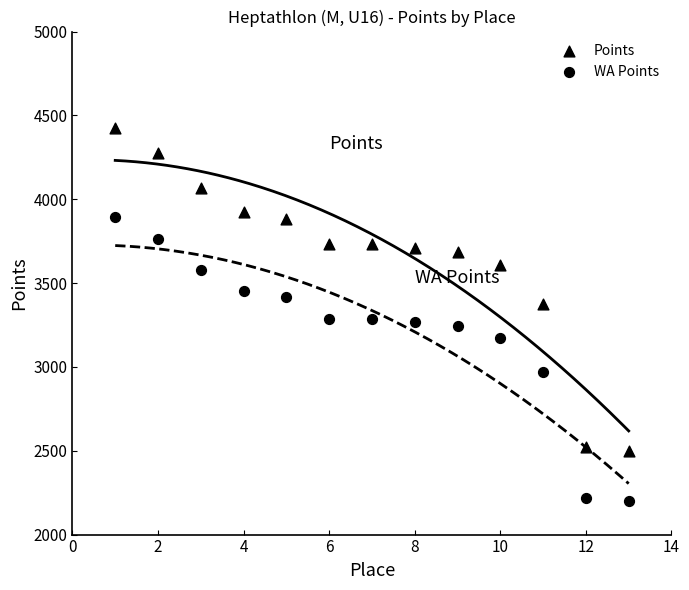

Count the number of points in this scatter plot.

26